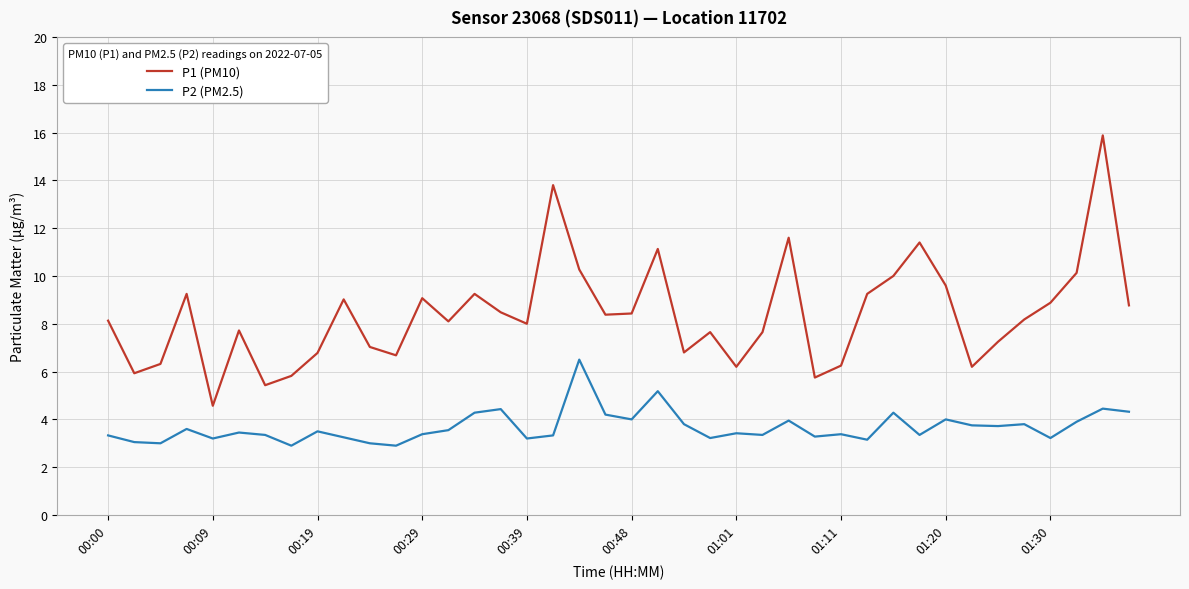

What is the difference between the maximum and minimum values in the P1 (PM10) series?

11.3